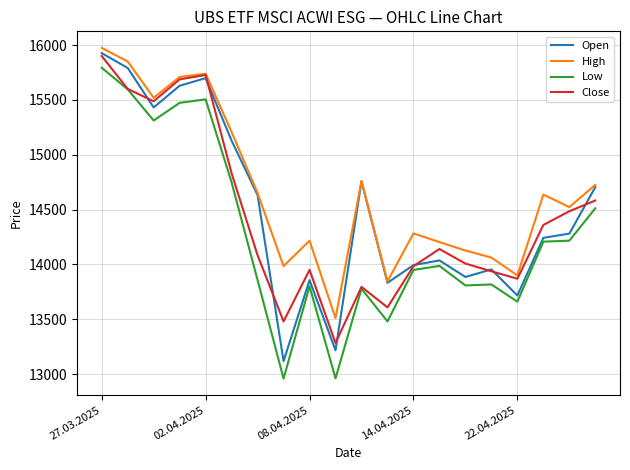

Which series has the widest spread of values?

Low